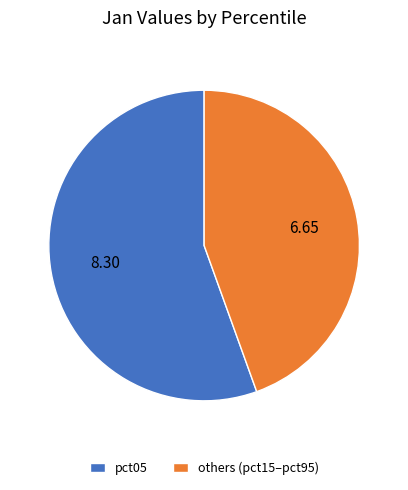

Which slice is the smallest?

others (pct15–pct95)